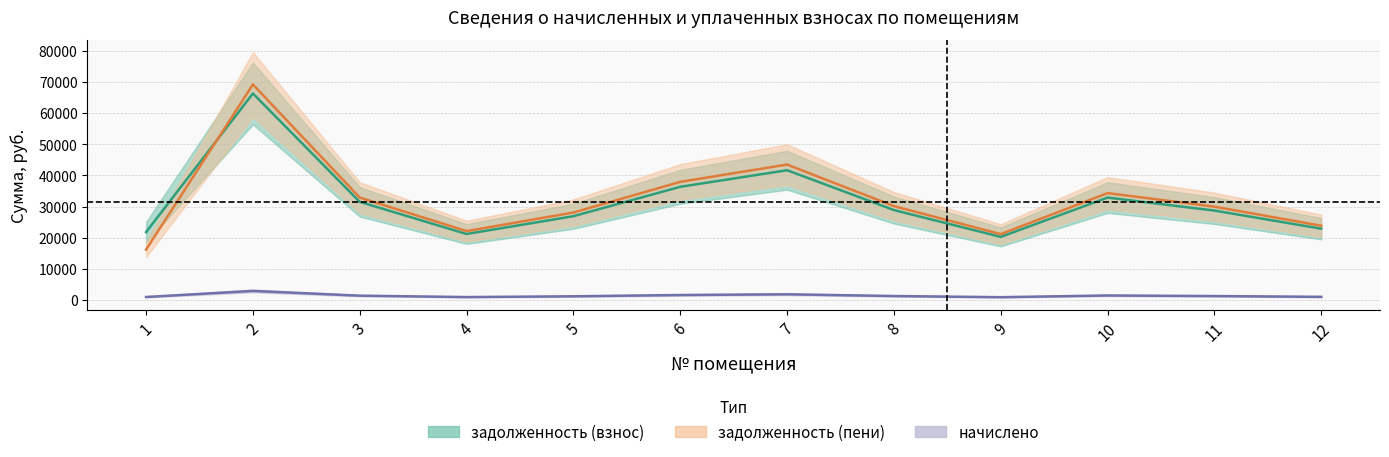

True or false: задолженность (пени) has more than 1 points higher than both neighbors.

True